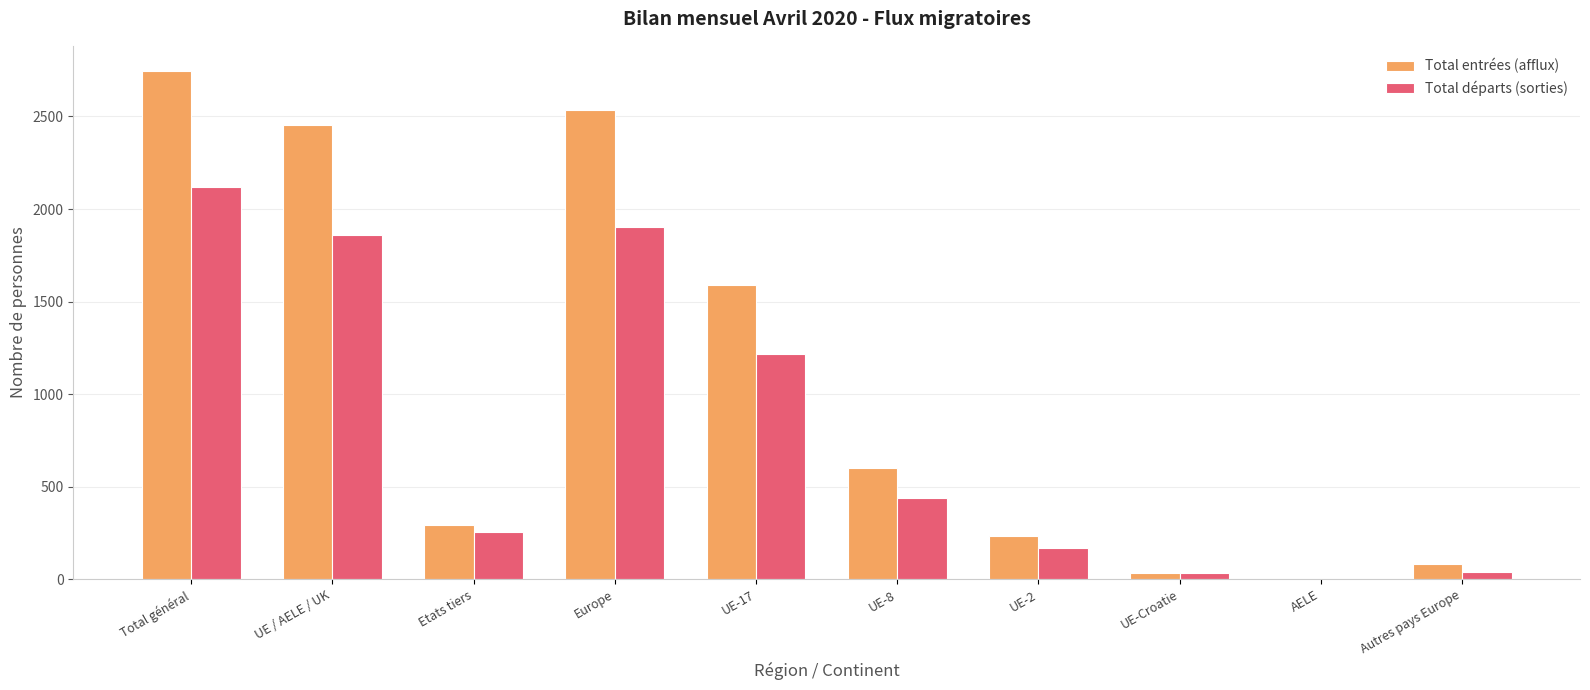

What is the greatest value displayed?

2744